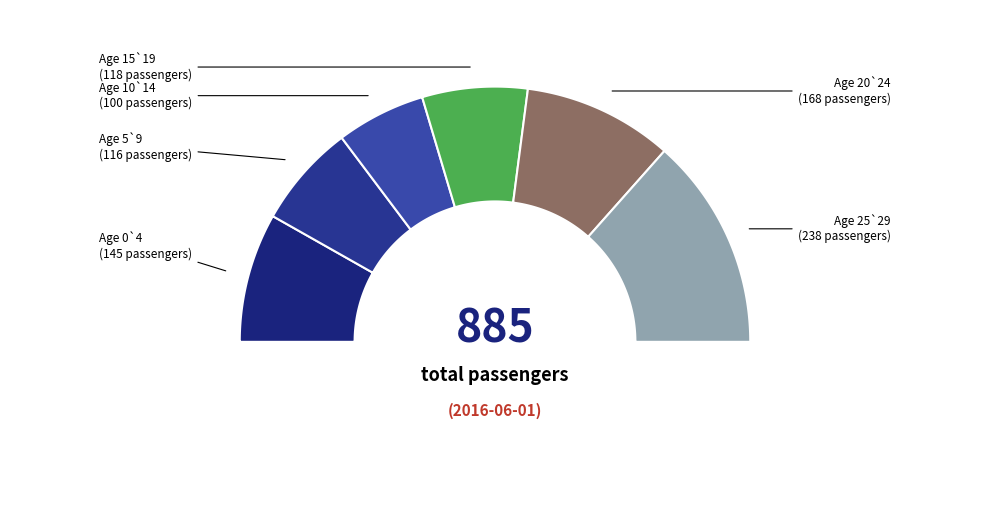

To the nearest percent, what percentage of the pie is 25`29?

27%